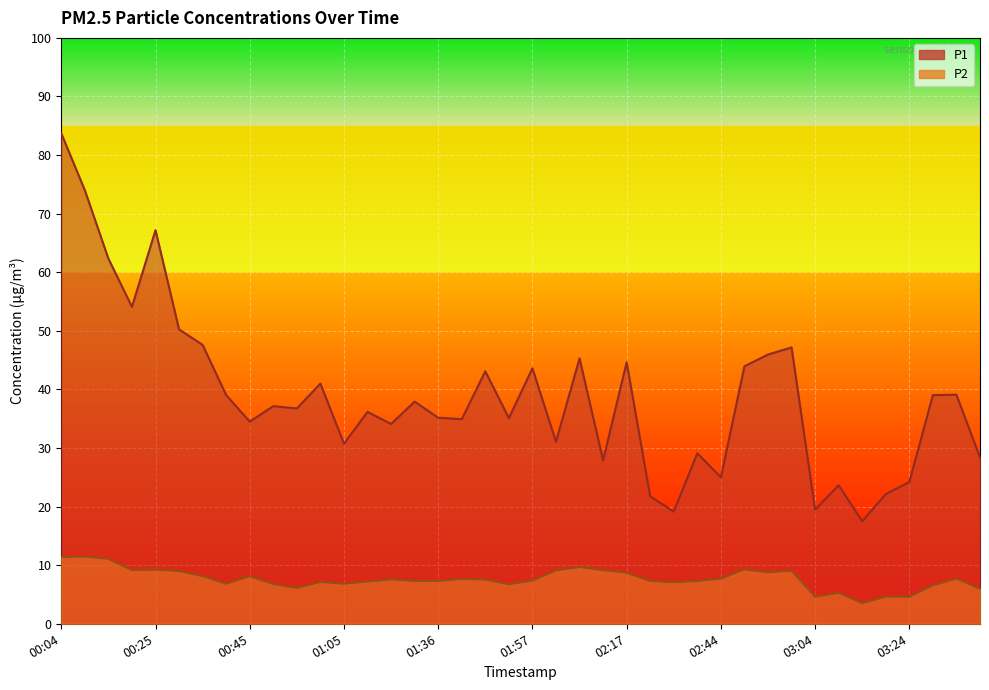

How many lines are shown in the chart?

2